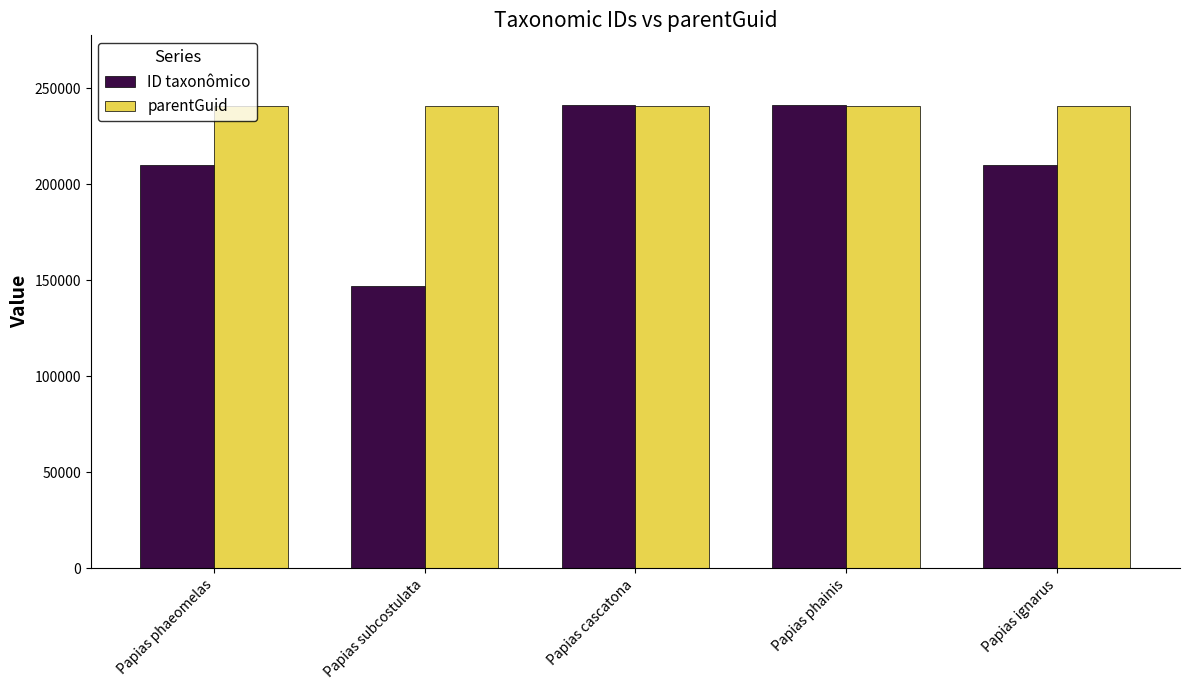

What is the maximum value for ID taxonômico?

241438